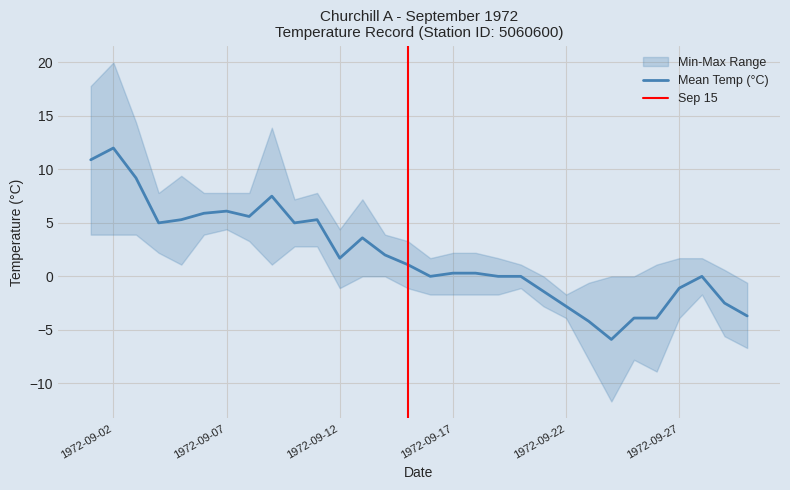

How many lines are shown in the chart?

3